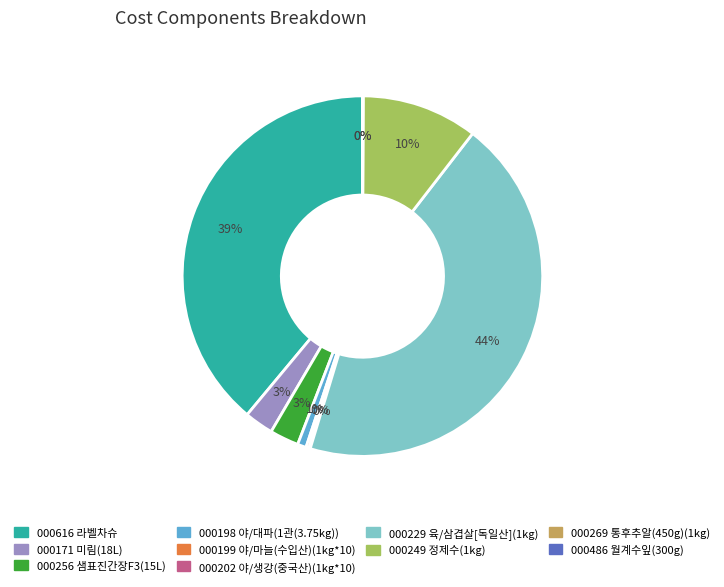

What is the largest slice in the pie chart?

000229 육/삼겹살[독일산](1kg)